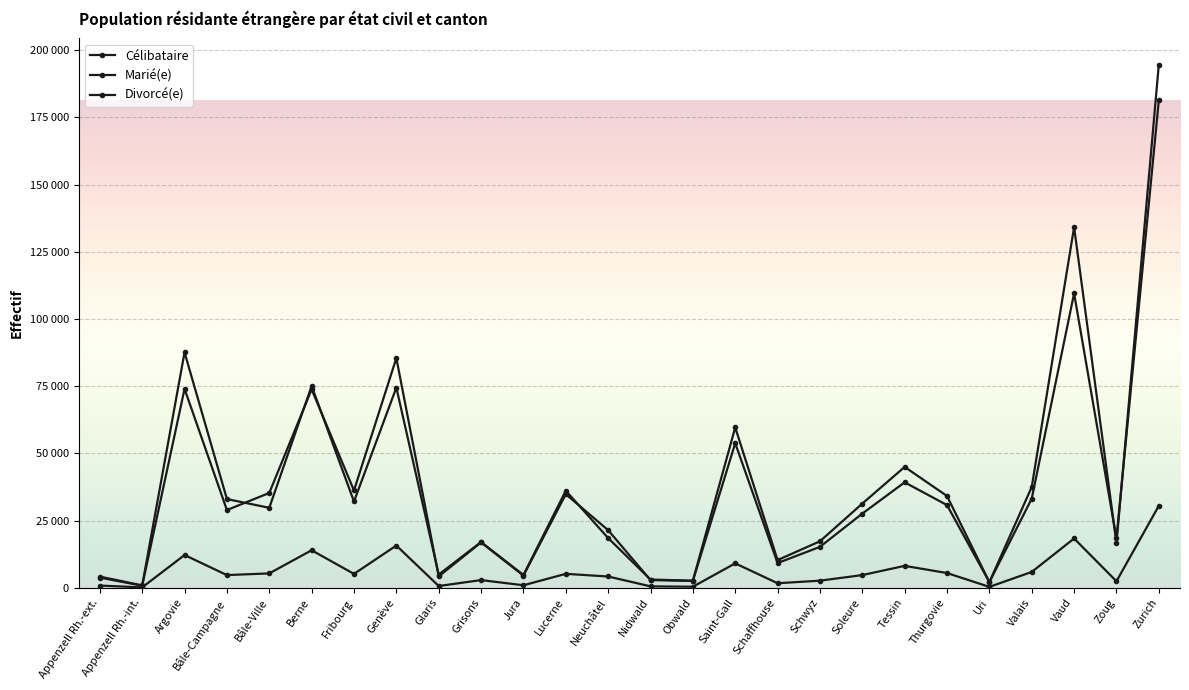

List the series in order of their peak value, highest first.

Célibataire, Marié(e), Divorcé(e)